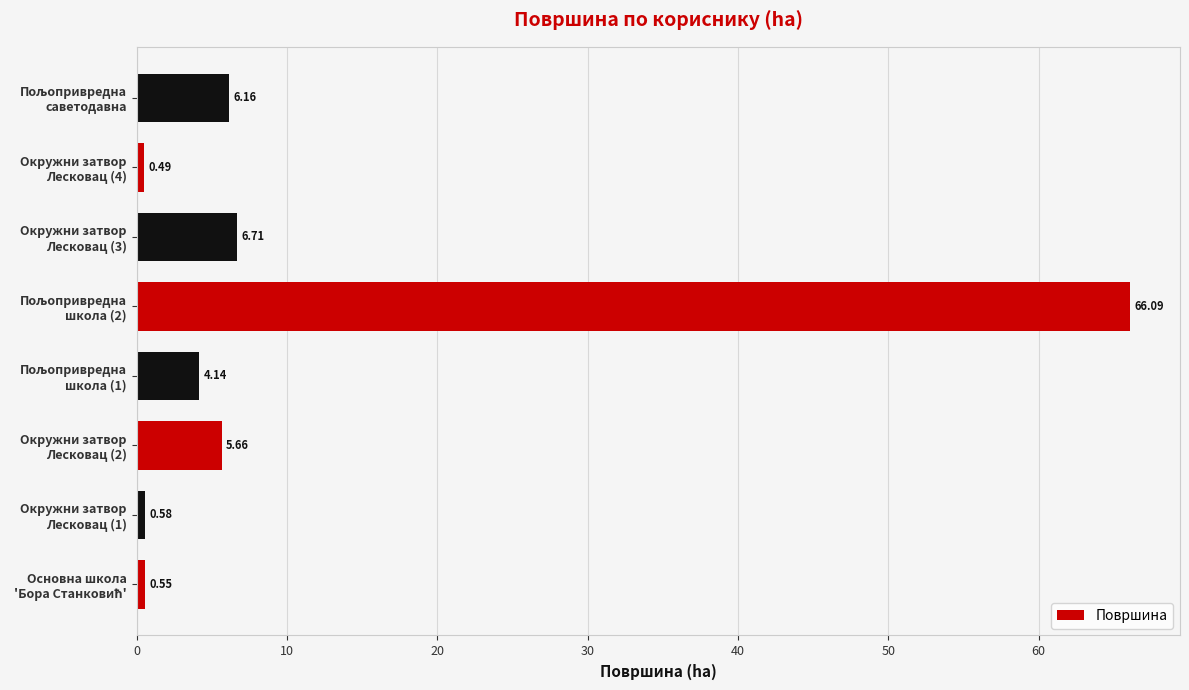

What is the difference between the maximum and minimum values?

65.6